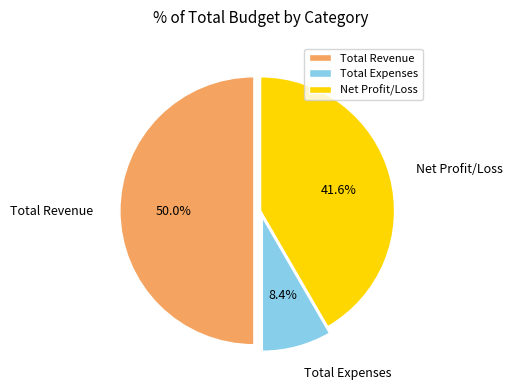

What is the ratio of the value at Total Revenue to the value at Net Profit/Loss?

1.2